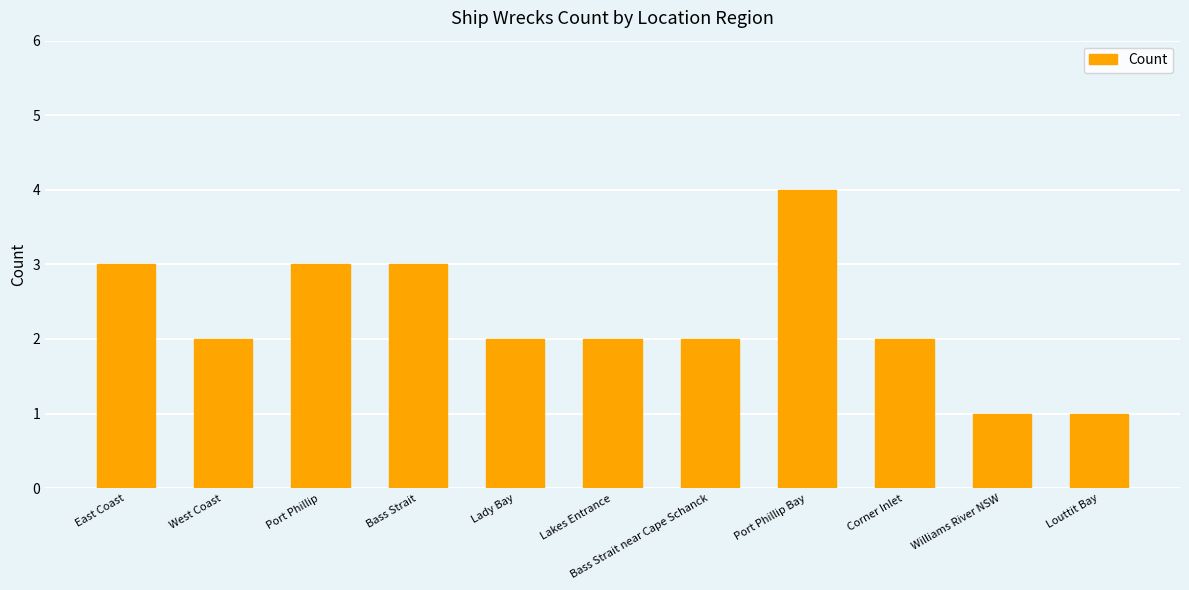

What is the label of the 3rd bar from the left?

Port Phillip